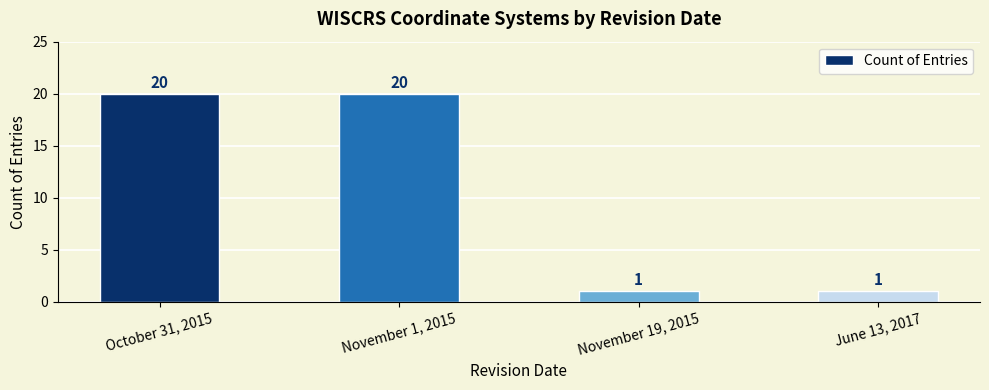

Reading left to right, transcribe all the data shown in this chart.

October 31, 2015=20	November 1, 2015=20	November 19, 2015=1	June 13, 2017=1